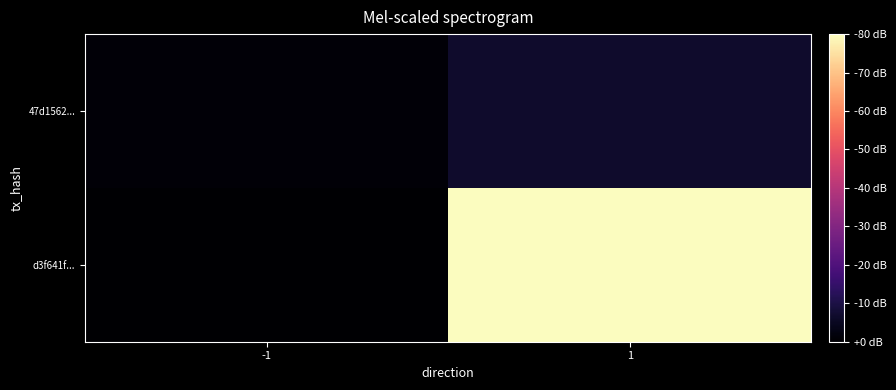

List the series in order of their overall mean, highest first.

d3f641f..., 47d1562...